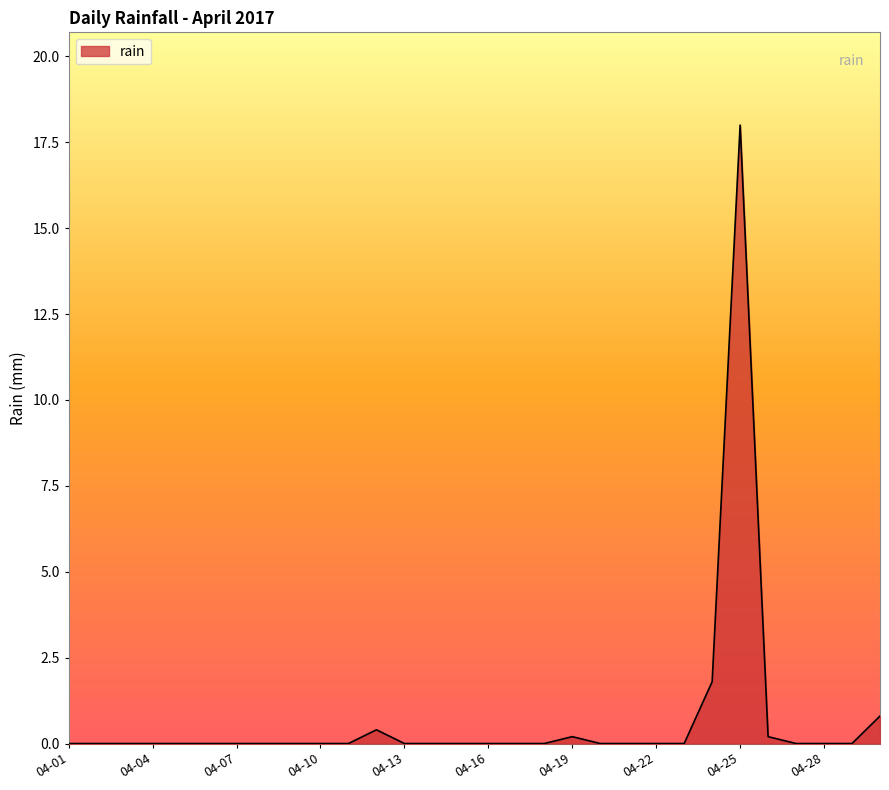

Reading left to right, list all the values displayed in this chart.

0.0	0.0	0.0	0.0	0.0	0.0	0.0	0.0	0.0	0.0	0.0	0.4	0.0	0.0	0.0	0.0	0.0	0.0	0.2	0.0	0.0	0.0	0.0	1.8	18.0	0.2	0.0	0.0	0.0	0.8